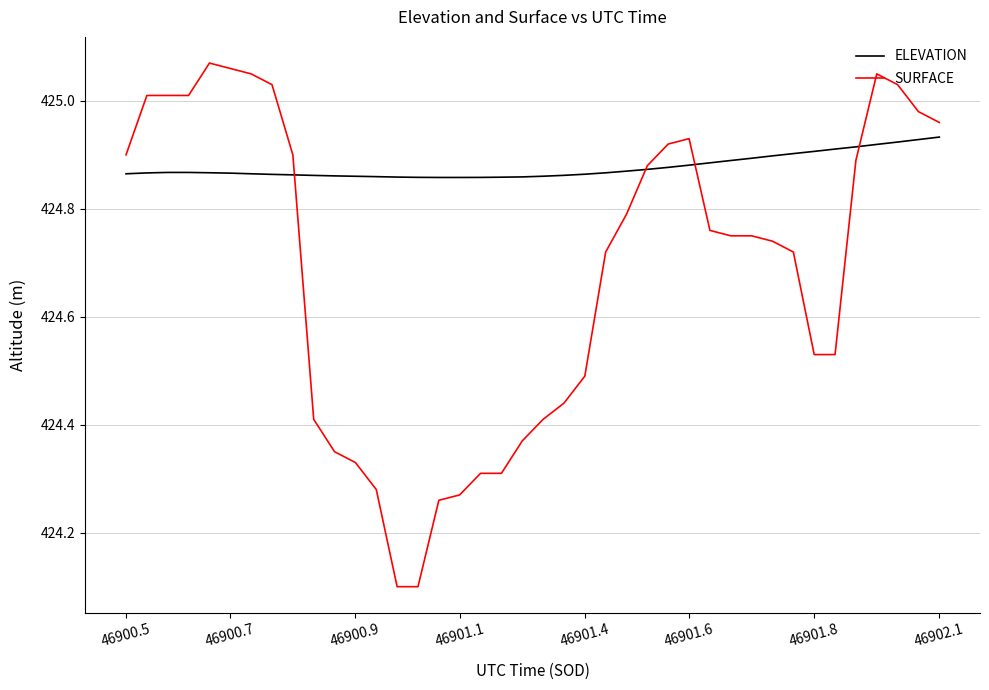

Which series has the widest spread of values?

SURFACE